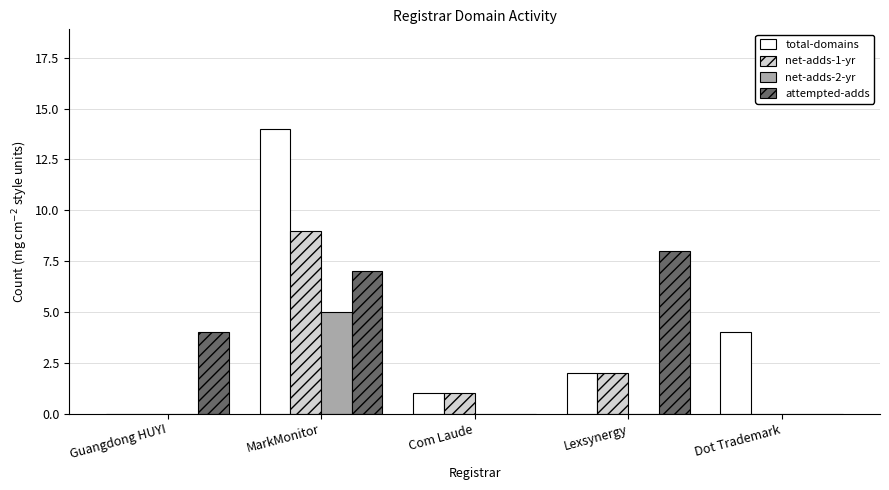

How many distinct data groups are displayed?

4